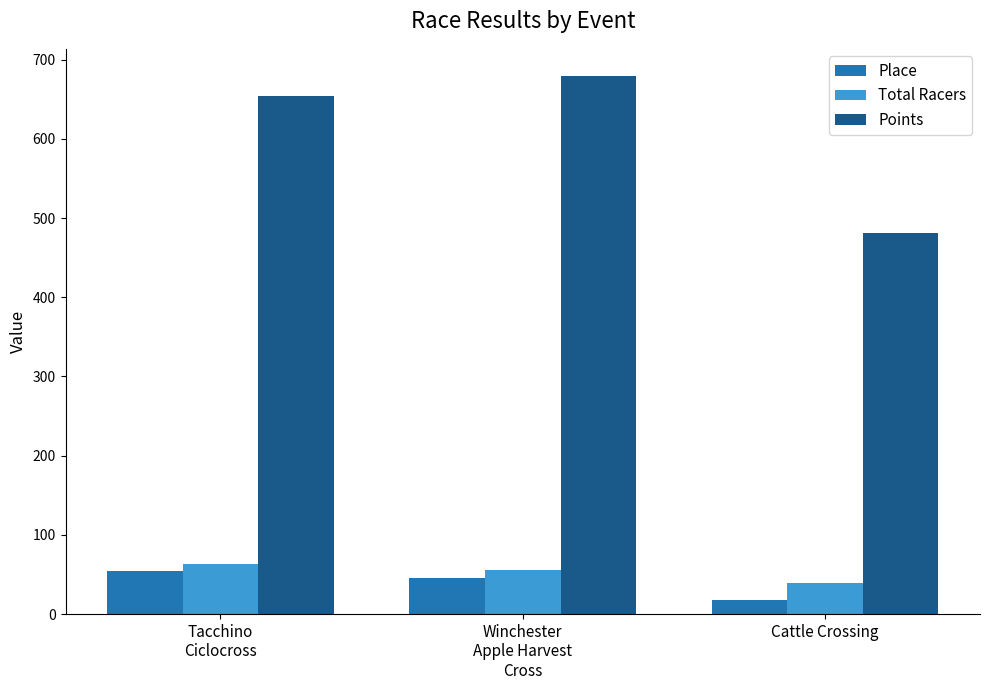

List the labels in order of Total Racers value, largest first.

Tacchino
Ciclocross, Winchester
Apple Harvest
Cross, Cattle Crossing